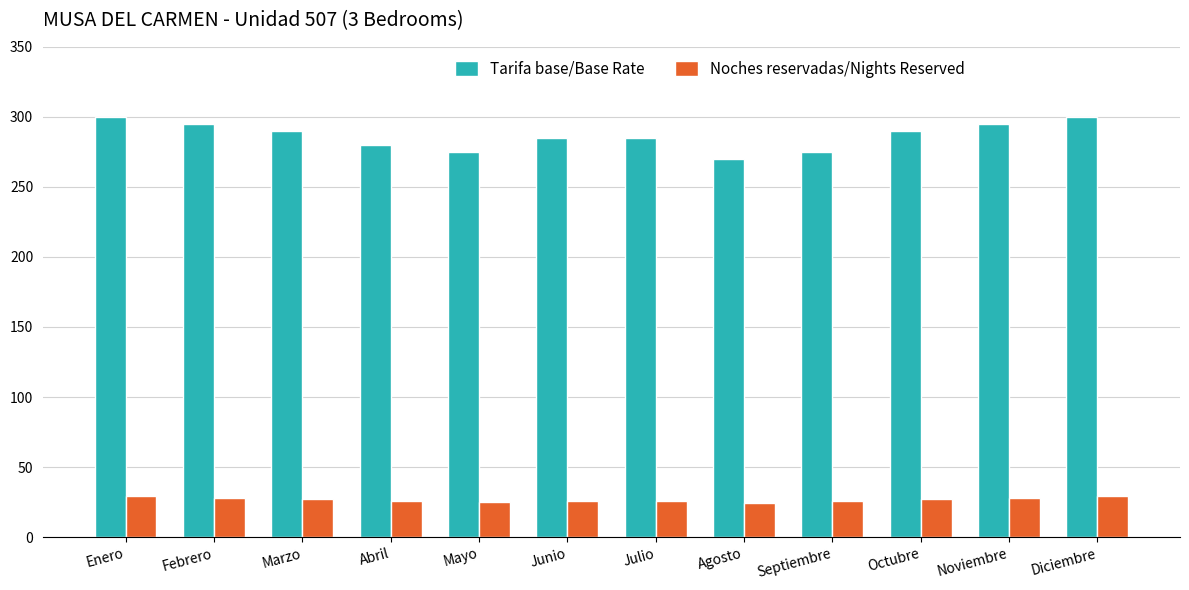

At how many categories does at least one series exceed 181?

12